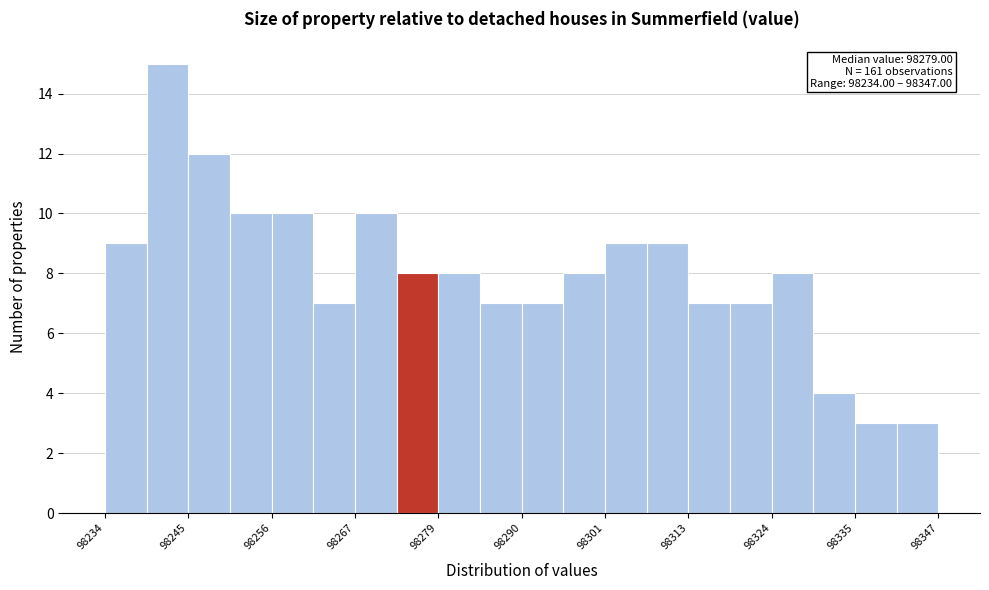

Read against the x-axis, roughly where is the centre of the tallest bar?

98242